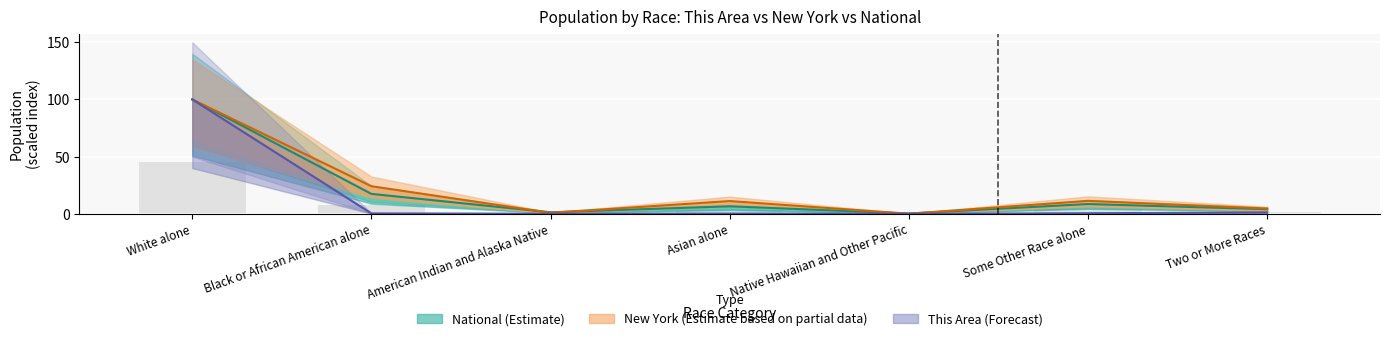

What is the total value across all series at White alone?

300.0